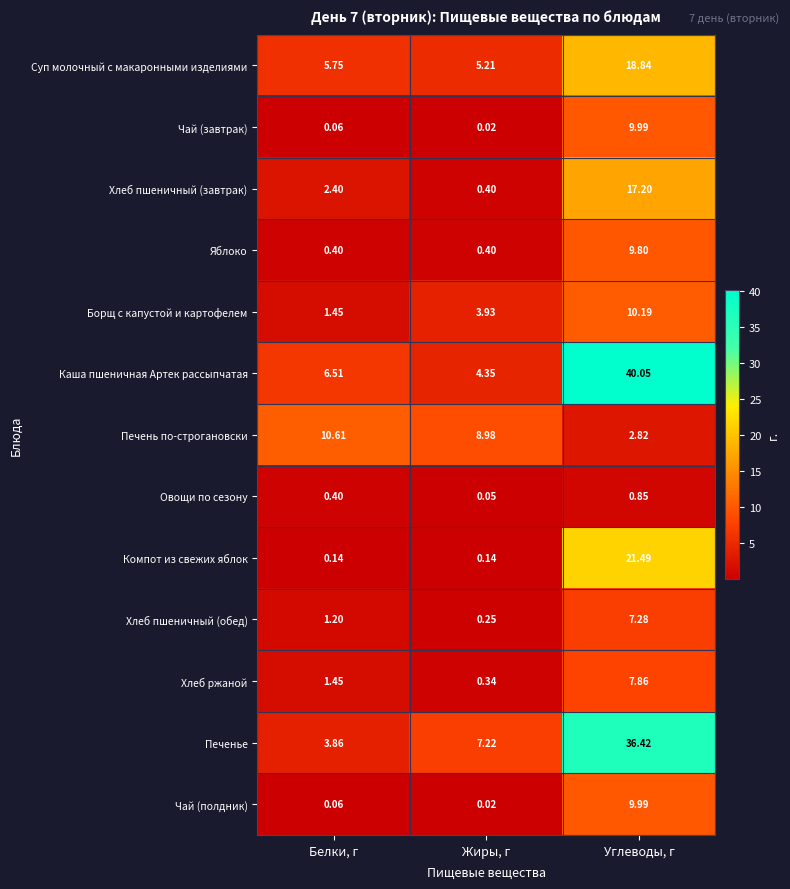

Rank the categories by Хлеб ржаной value from lowest to highest.

Жиры, г, Белки, г, Углеводы, г